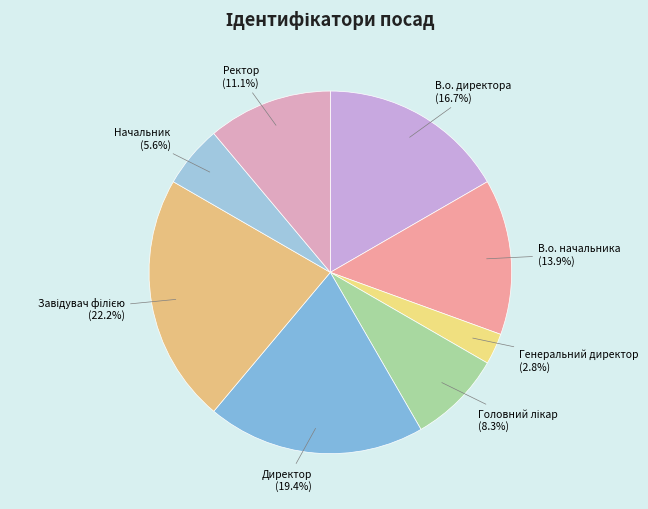

What is the smallest slice in the pie chart?

Генеральний директор